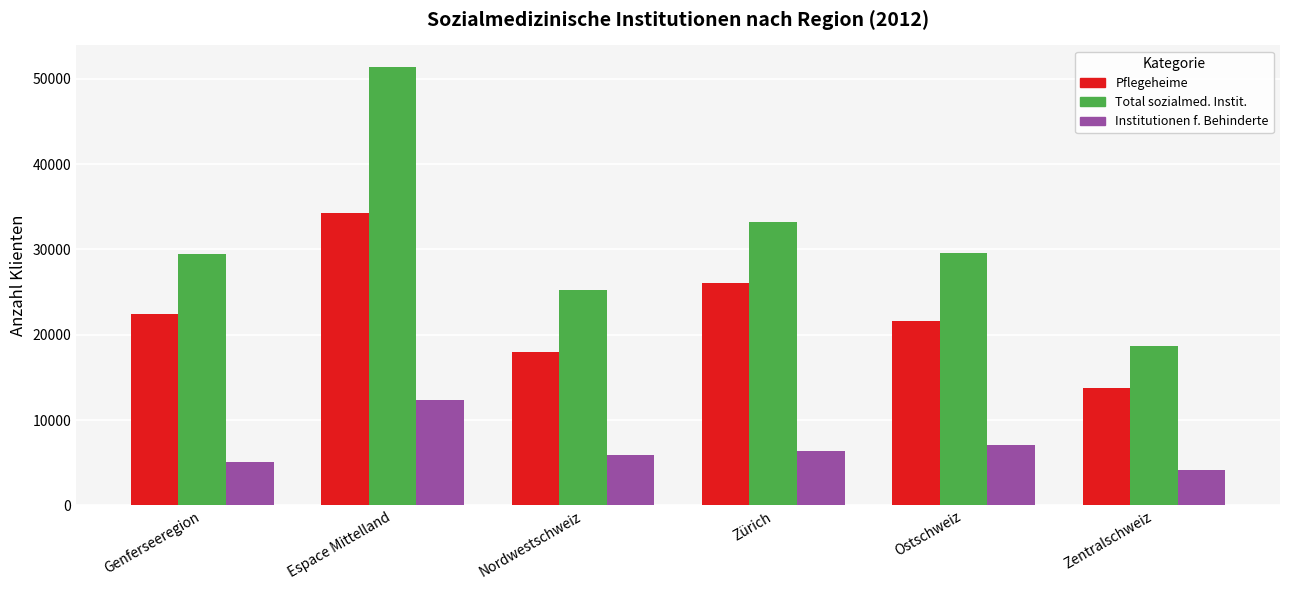

Rank the series at Espace Mittelland from lowest to highest value.

Institutionen f. Behinderte, Pflegeheime, Total sozialmed. Instit.